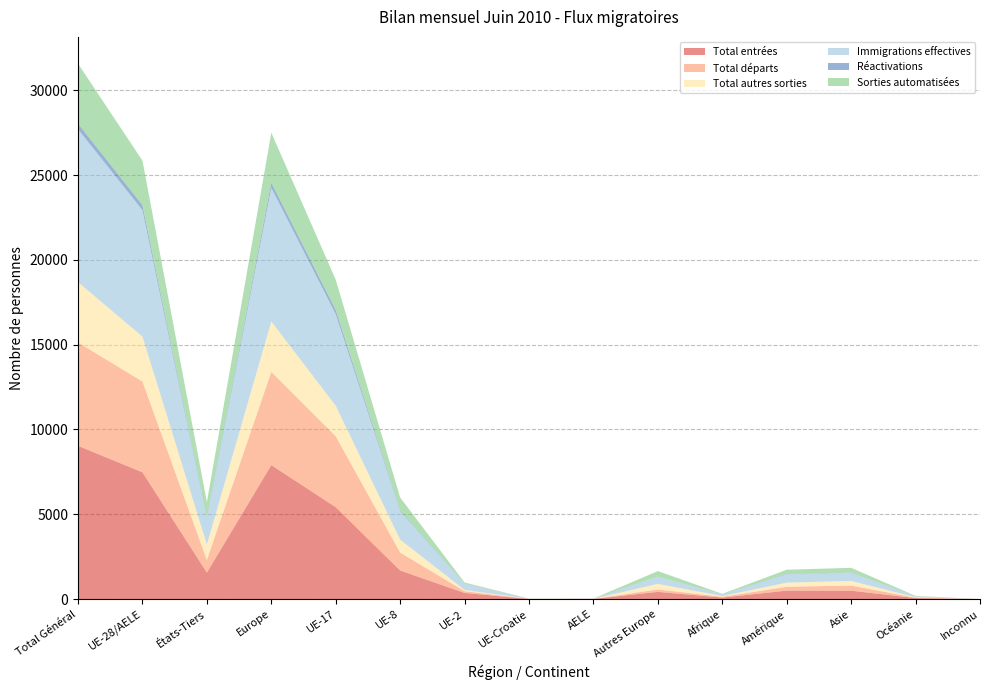

Reading left to right, list all the values displayed in this chart.

Total entrées: Total Général=9034	UE-28/AELE=7474	États-Tiers=1560	Europe=7898	UE-17=5417	UE-8=1682	UE-2=359	UE-Croatie=7	AELE=9	Autres Europe=424	Afrique=88	Amérique=497	Asie=492	Océanie=59	Inconnu=0
Total départs: Total Général=6096	UE-28/AELE=5354	États-Tiers=742	Europe=5496	UE-17=4180	UE-8=1059	UE-2=106	UE-Croatie=3	AELE=6	Autres Europe=142	Afrique=49	Amérique=225	Asie=306	Océanie=20	Inconnu=0
Total autres sorties: Total Général=3557	UE-28/AELE=2644	États-Tiers=913	Europe=2973	UE-17=1799	UE-8=762	UE-2=74	UE-Croatie=7	AELE=2	Autres Europe=329	Afrique=40	Amérique=247	Asie=271	Océanie=26	Inconnu=0
Immigrations effectives: Total Général=9013	UE-28/AELE=7458	États-Tiers=1555	Europe=7882	UE-17=5404	UE-8=1679	UE-2=359	UE-Croatie=7	AELE=9	Autres Europe=424	Afrique=88	Amérique=495	Asie=489	Océanie=59	Inconnu=0
Réactivations: Total Général=334	UE-28/AELE=296	États-Tiers=38	Europe=298	UE-17=242	UE-8=49	UE-2=3	UE-Croatie=0	AELE=2	Autres Europe=2	Afrique=3	Amérique=19	Asie=14	Océanie=0	Inconnu=0
Sorties automatisées: Total Général=3533	UE-28/AELE=2625	États-Tiers=908	Europe=2953	UE-17=1788	UE-8=757	UE-2=72	UE-Croatie=6	AELE=2	Autres Europe=328	Afrique=38	Amérique=247	Asie=270	Océanie=25	Inconnu=0